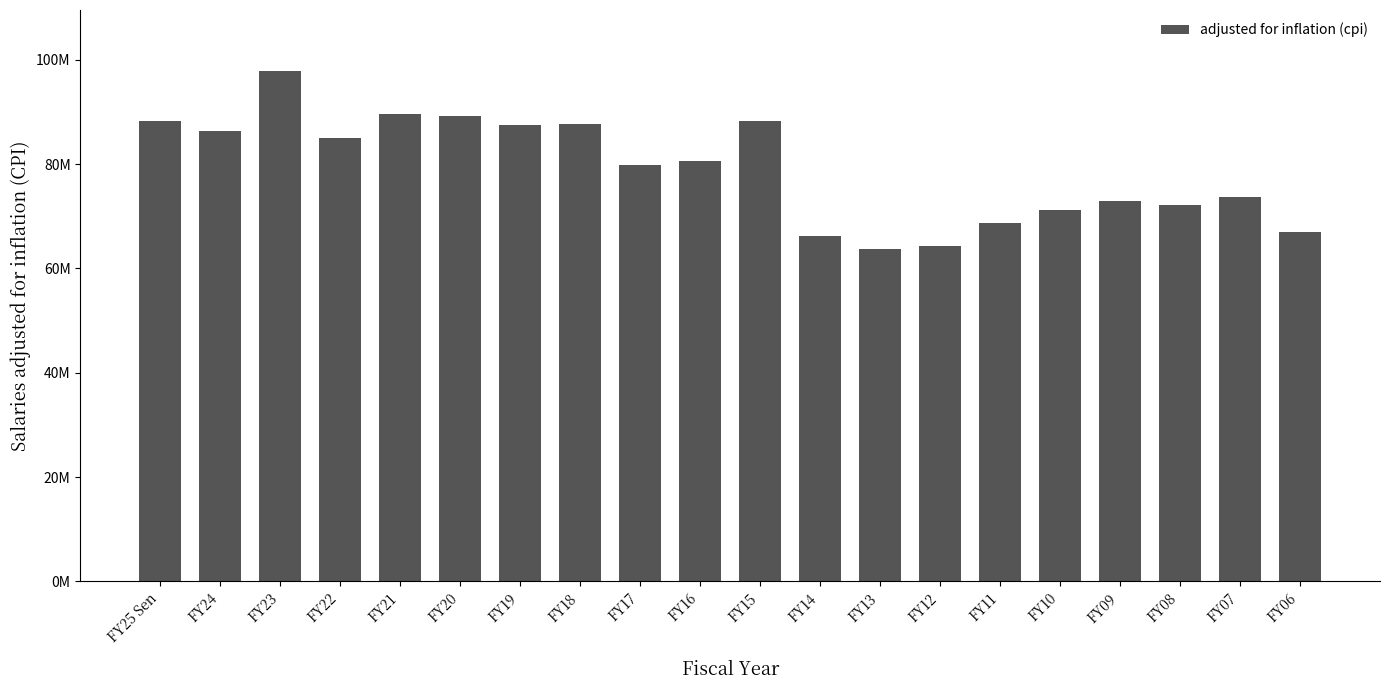

Which label corresponds to the smallest value in the chart?

FY13